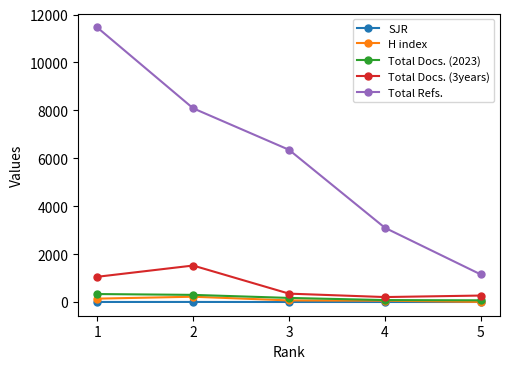

What is the difference between the maximum and second lowest values in the Total Docs. (2023) series?

252